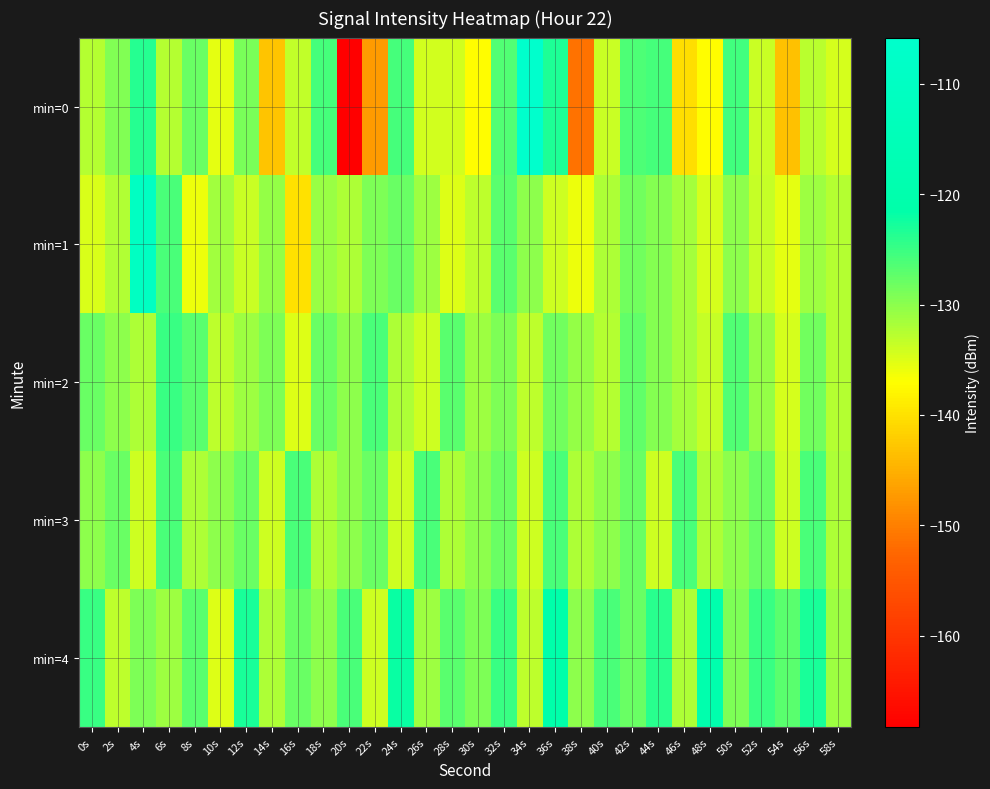

At which category is the sum across all series the highest?

4s